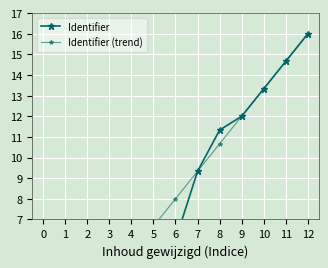

Is the value of Identifier at 3 greater than the value of Identifier (trend) at 0?

Yes